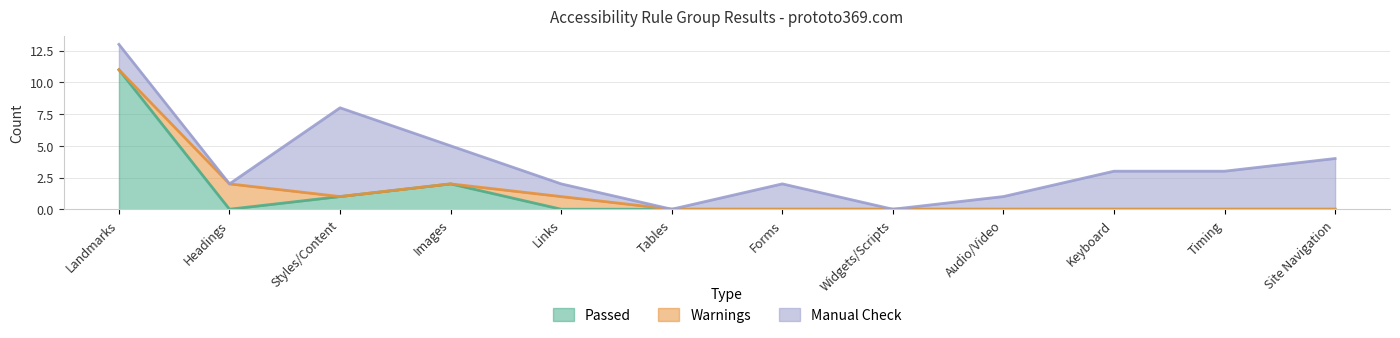

What is the label of the 3rd point from the right?

Keyboard